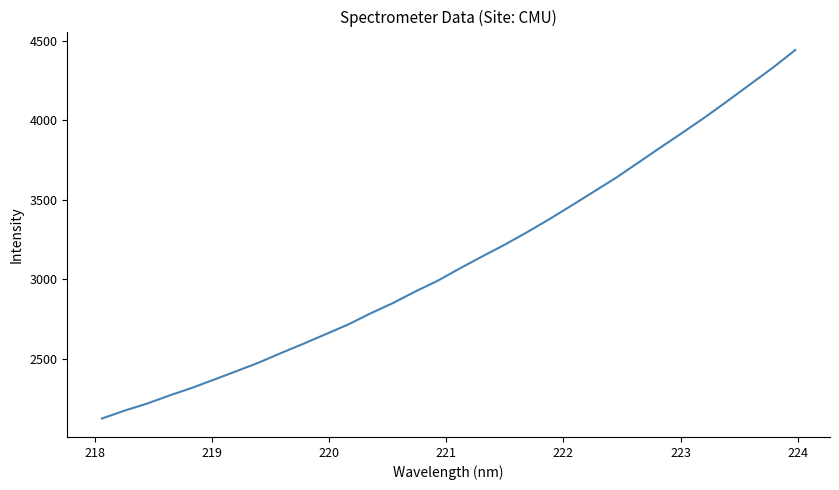

What is the average value?

3120.2